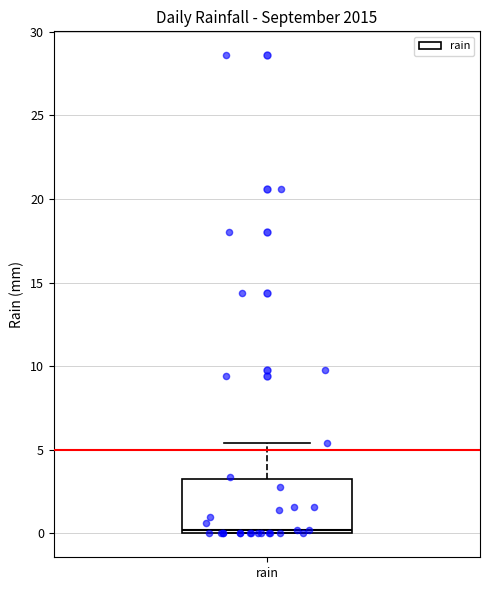

Read this box plot against the y-axis: the position of the median line, the range covered by the box, and the ends of both whiskers. The values are not printed on the chart, so give them approximately, as read against the axis.

median 0.0 (just above the box's lower edge), box 0.0 to 3.5, whiskers 0.0 to 5.5